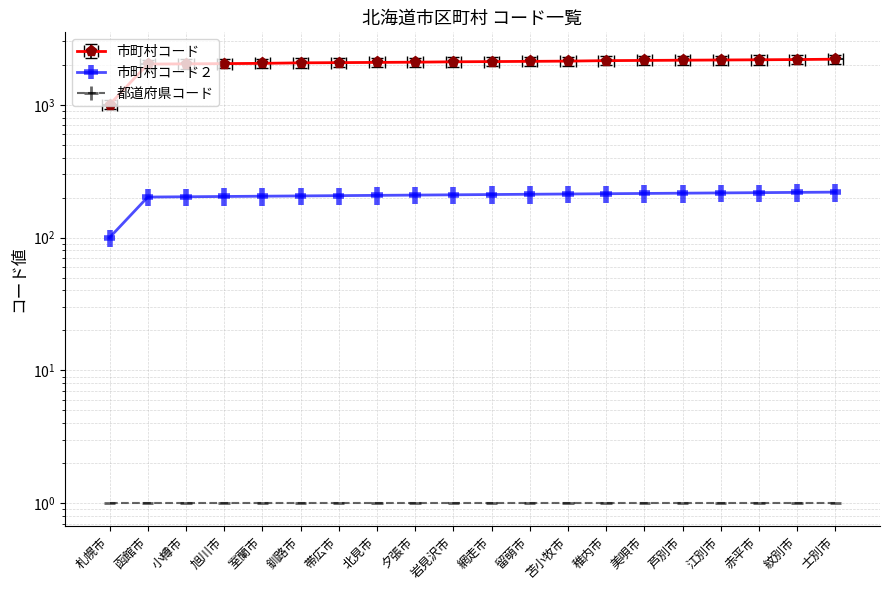

True or false: 市町村コード and 市町村コード２ cross at least once.

False